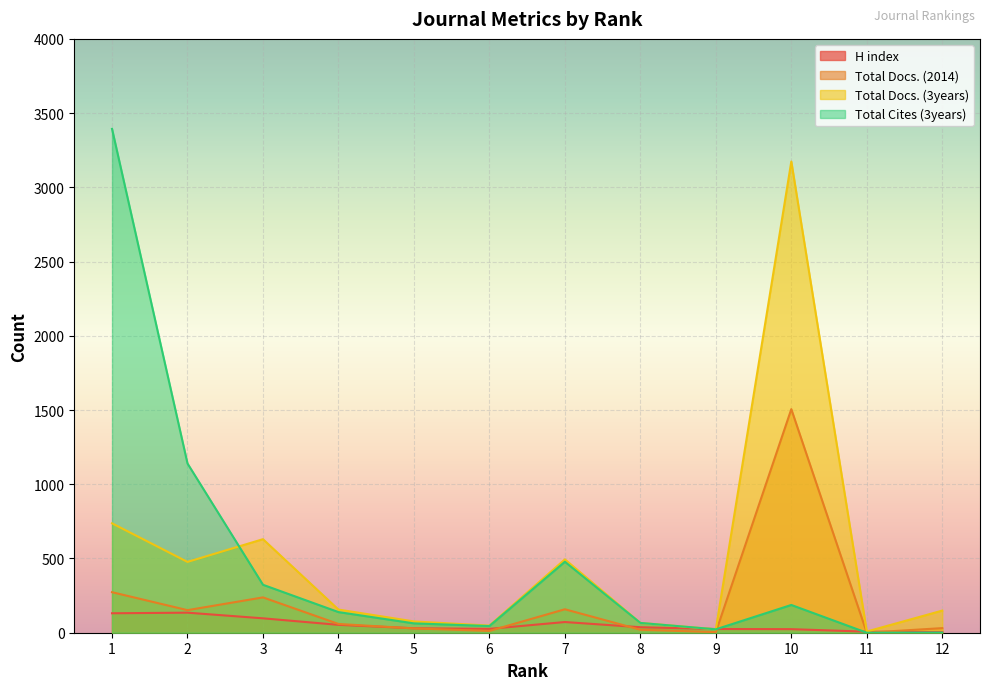

True or false: H index and Total Docs. (3years) intersect in this chart.

True